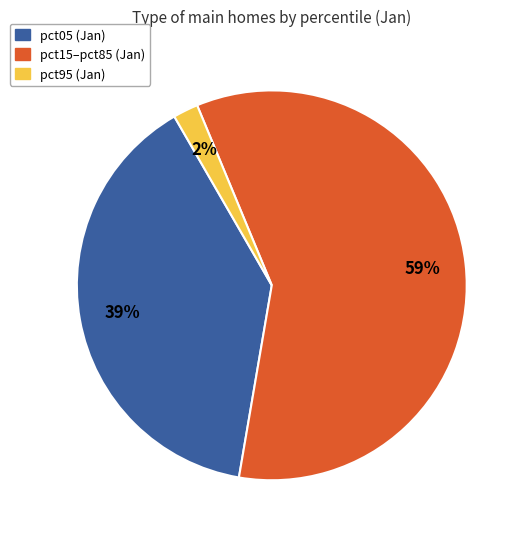

Is there a majority slice in this chart?

Yes